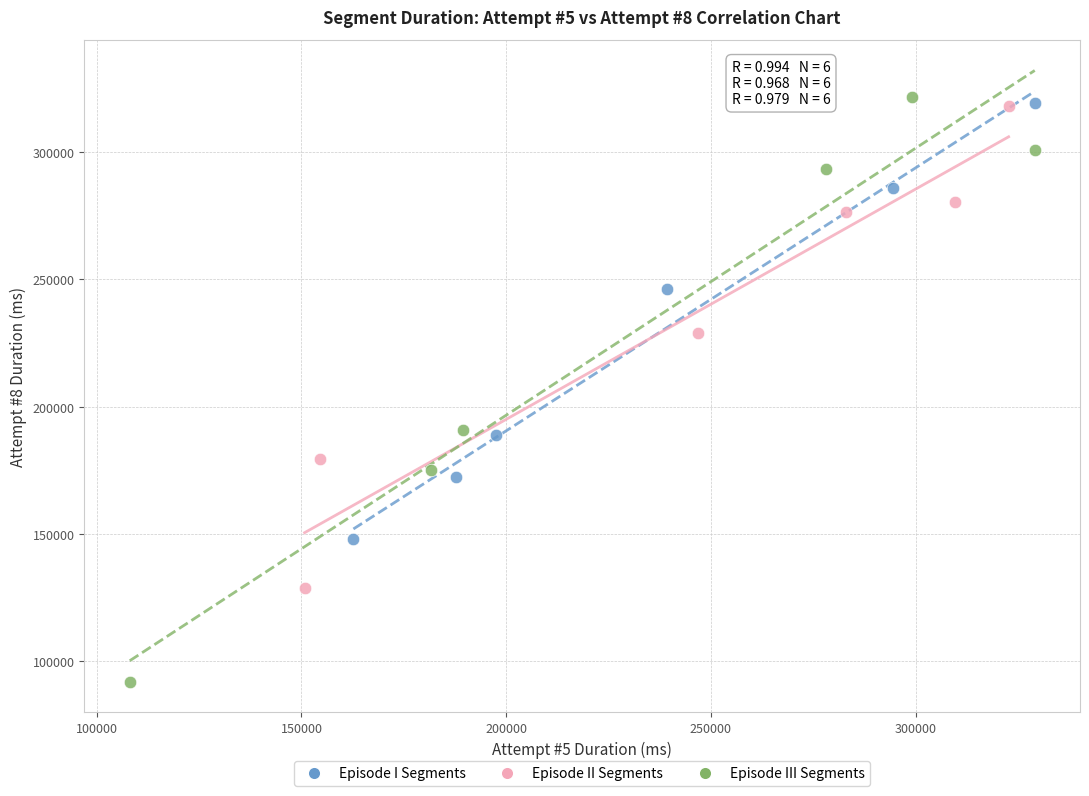

Which series contains the highest Y value?

Episode III Segments